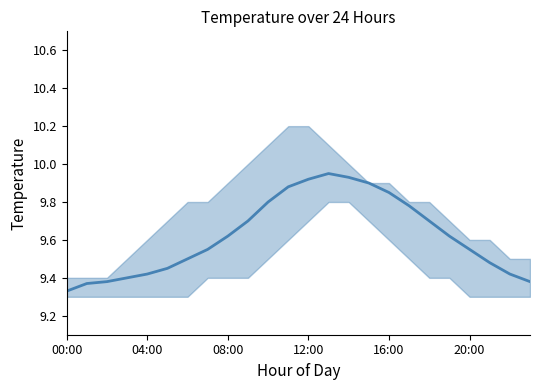

True or false: there are more than 1 points higher than both neighbors.

False